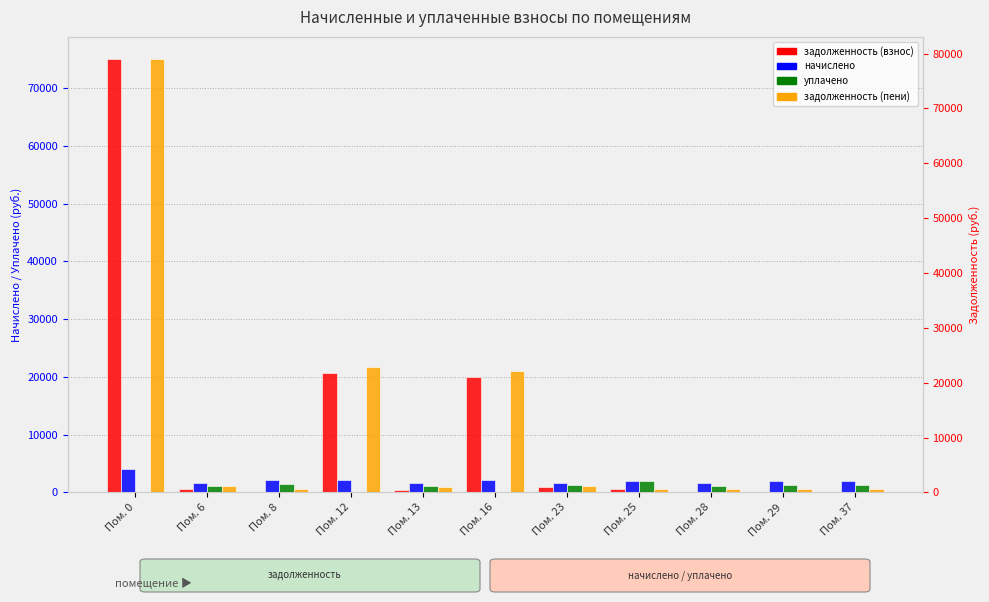

Between Пом. 0 and Пом. 25, which is larger?

Пом. 0